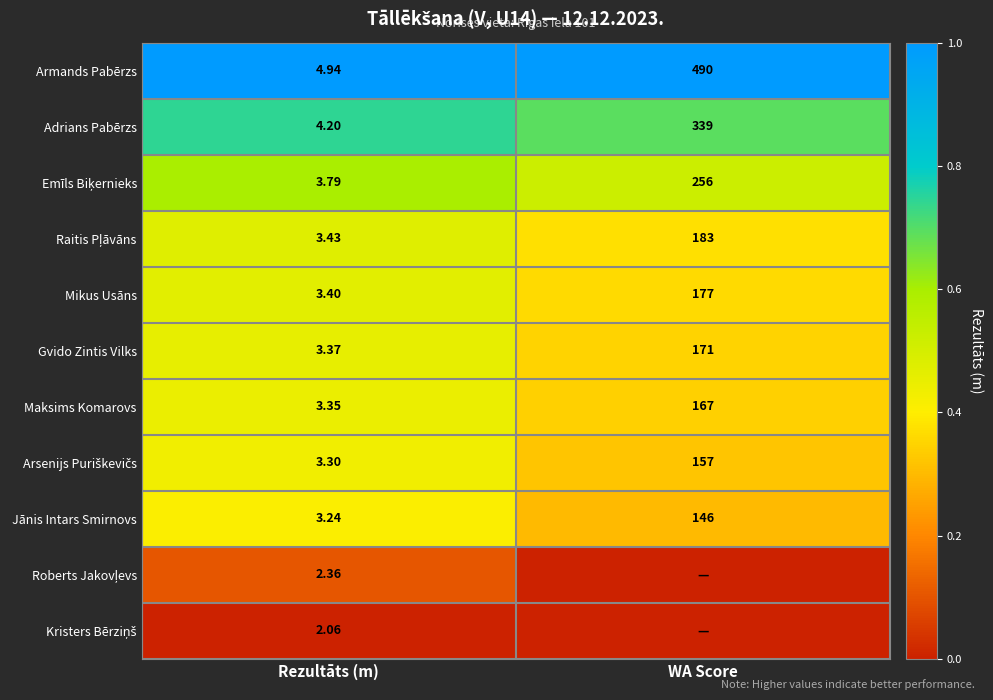

Which category has the lowest value in the Gvido Zintis Vilks series?

Rezultāts (m)